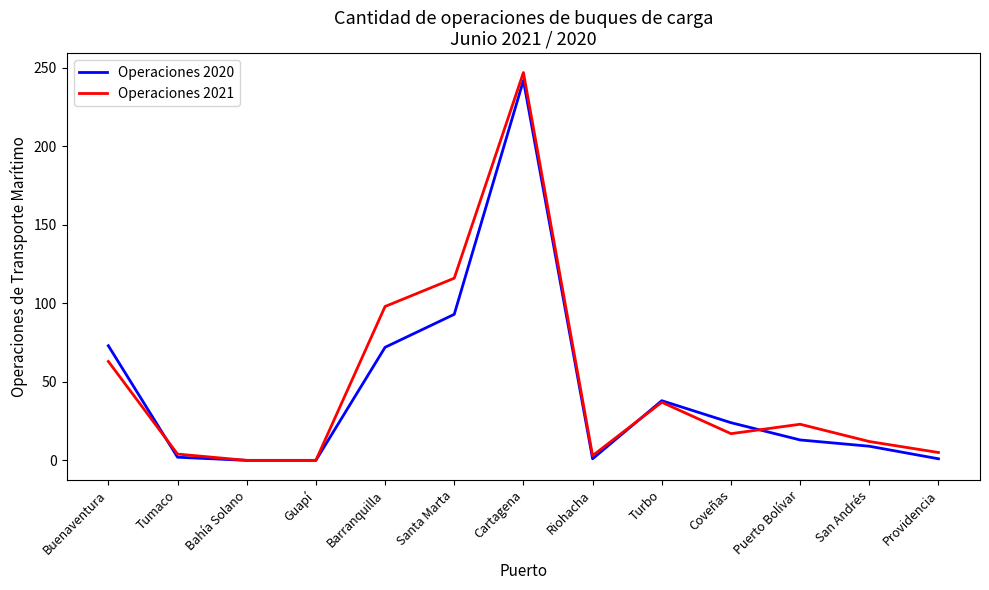

Is this an area chart (filled region under the line)?

No